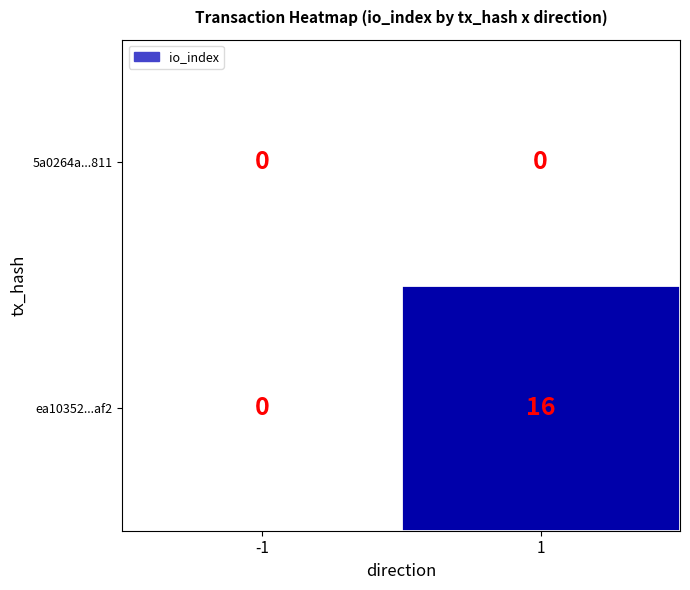

Reading right to left, extract all data points from this chart.

5a0264a...811: 1=0	-1=0
ea10352...af2: 1=16	-1=0